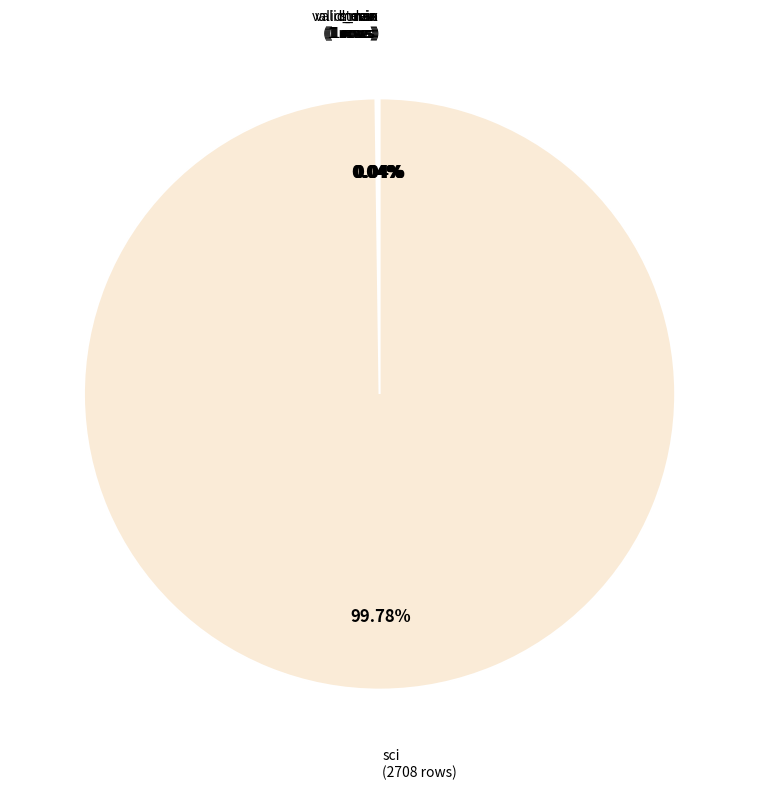

How many segments does this pie chart have?

7